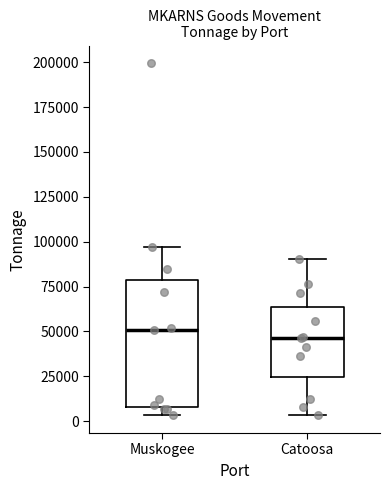

Reading left to right, read every box against the y-axis: the position of its median line, the range the box covers, and the ends of its whiskers. The values are not printed on the chart, so give them approximately, as read against the axis.

Muskogee: median 50000, box 10000 to 80000, whiskers 5000 to 95000
Catoosa: median 45000, box 25000 to 65000, whiskers 5000 to 90000